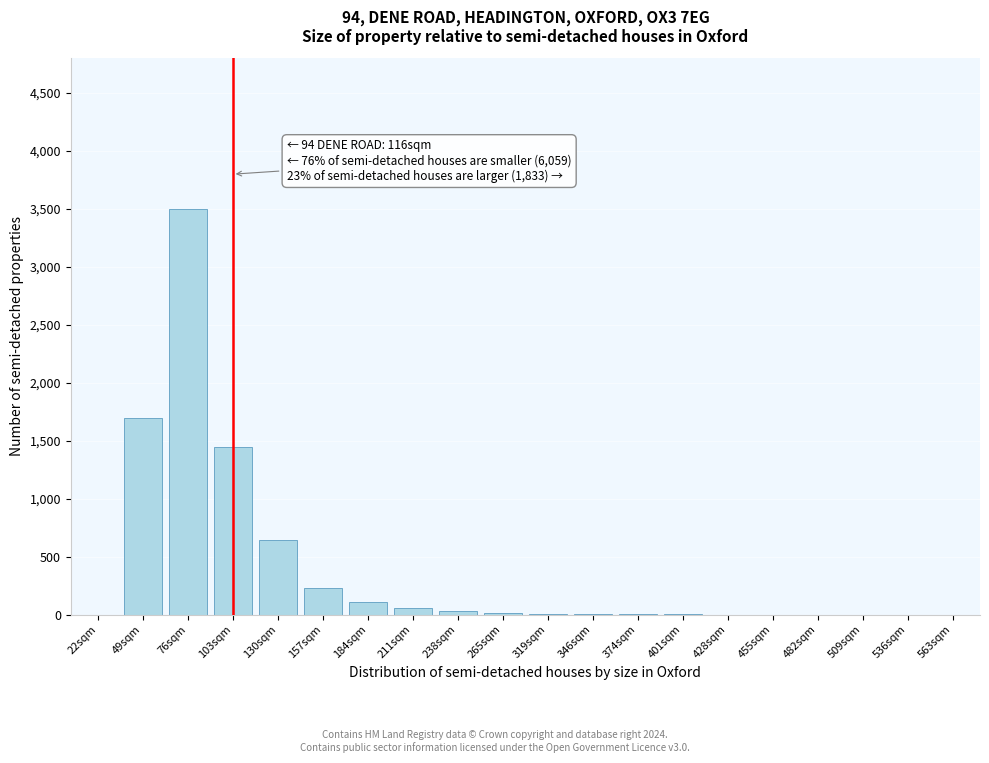

Which category has the highest value across all series?

76sqm